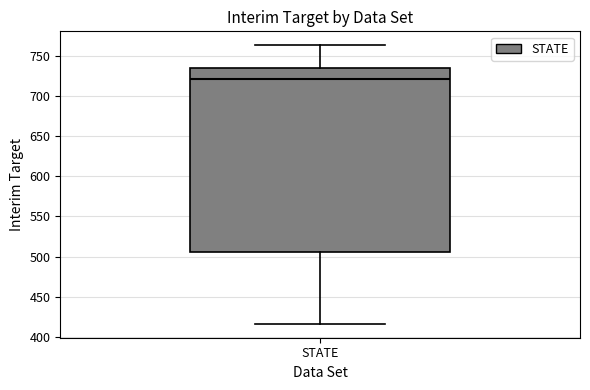

Where does the upper whisker of the box for STATE end on the y-axis? The values are not printed on the chart, so give them approximately, as read against the axis.

765